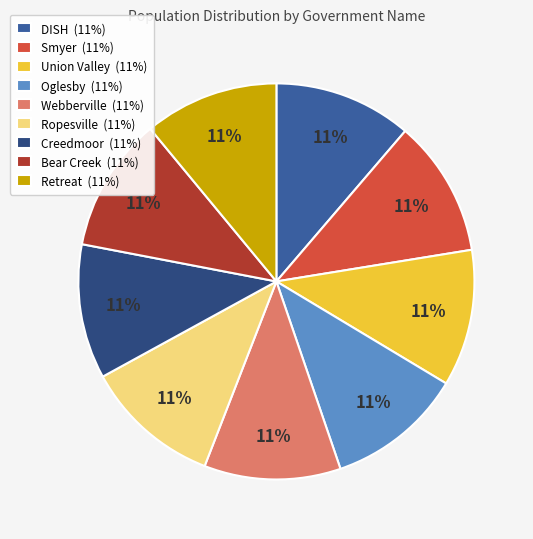

To the nearest percent, what portion does Union Valley represent?

11%